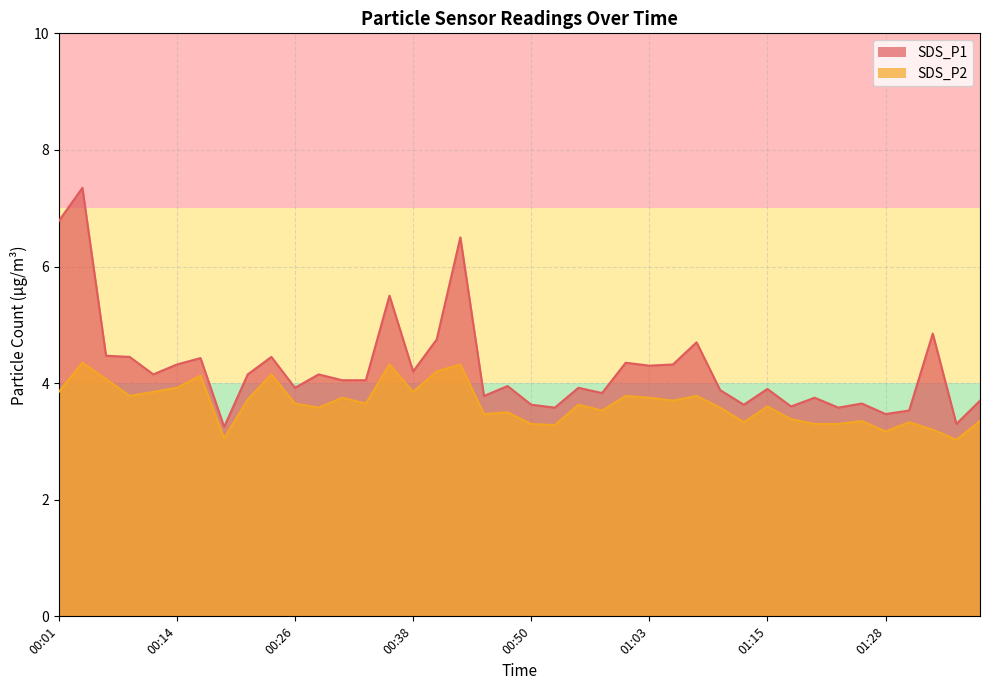

What is the difference between the second highest and minimum values in the SDS_P1 series?

3.5